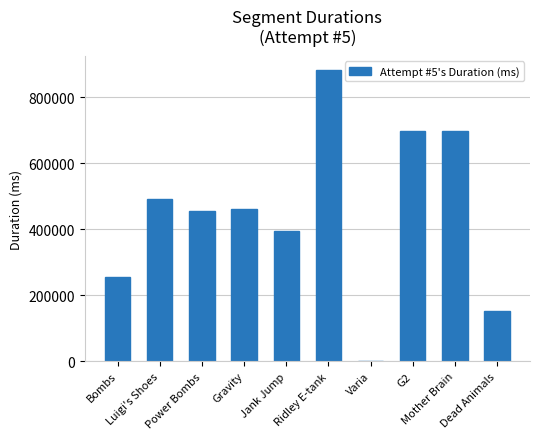

What is the greatest value displayed?

881548